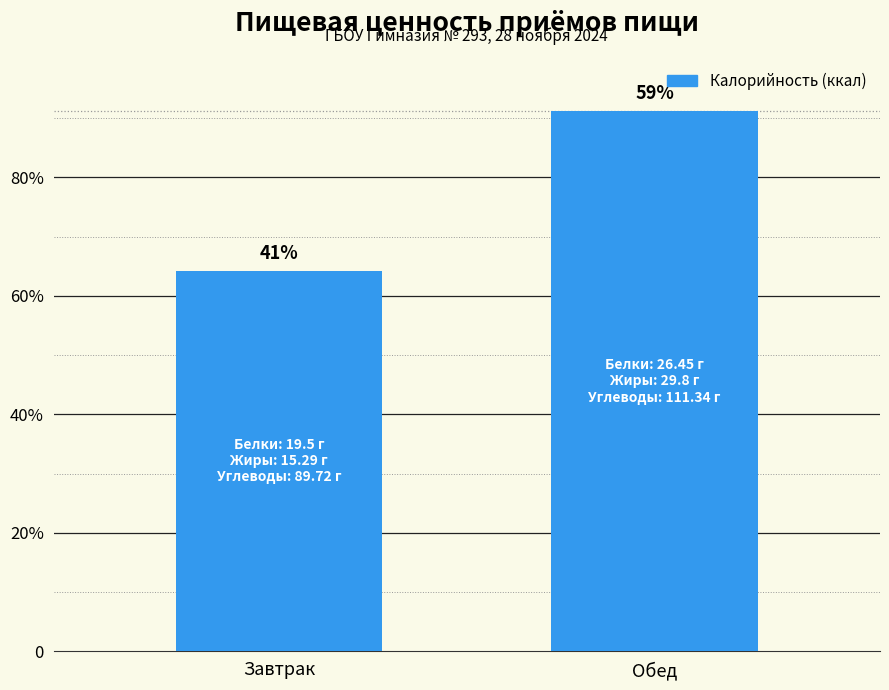

List the labels in order of value, smallest first.

Завтрак, Обед